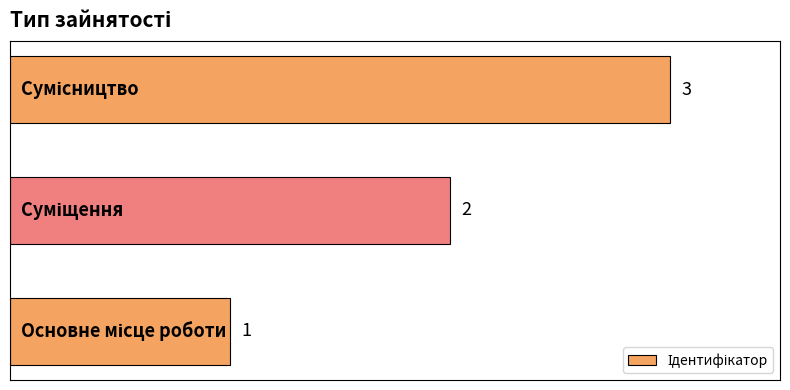

What is the difference between the maximum and second lowest values?

1